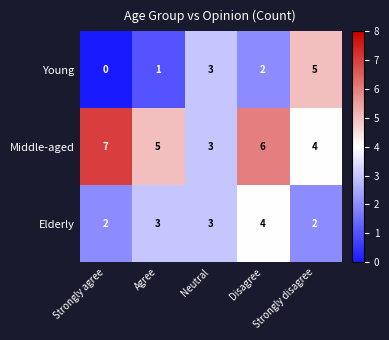

What is the difference between the maximum and second lowest values in the Young series?

4